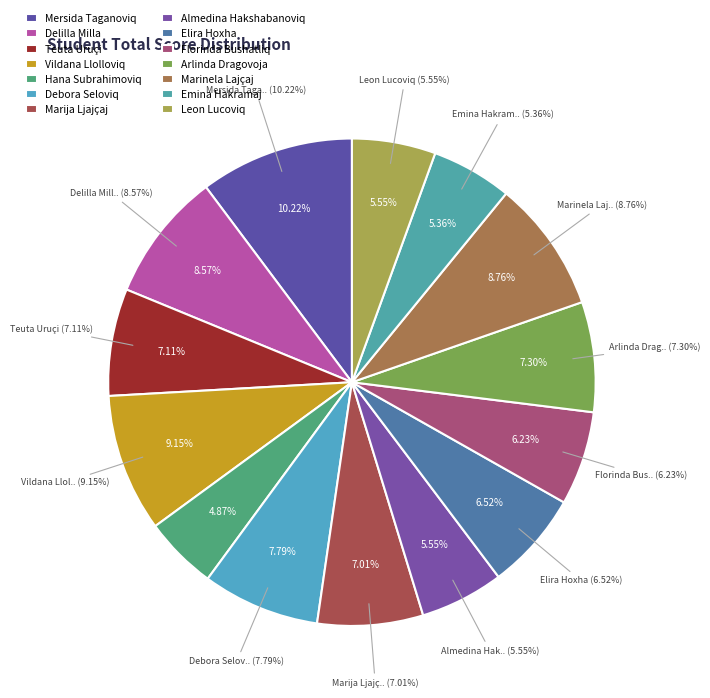

Does Emina Hakramaj represent more than half of the total?

No